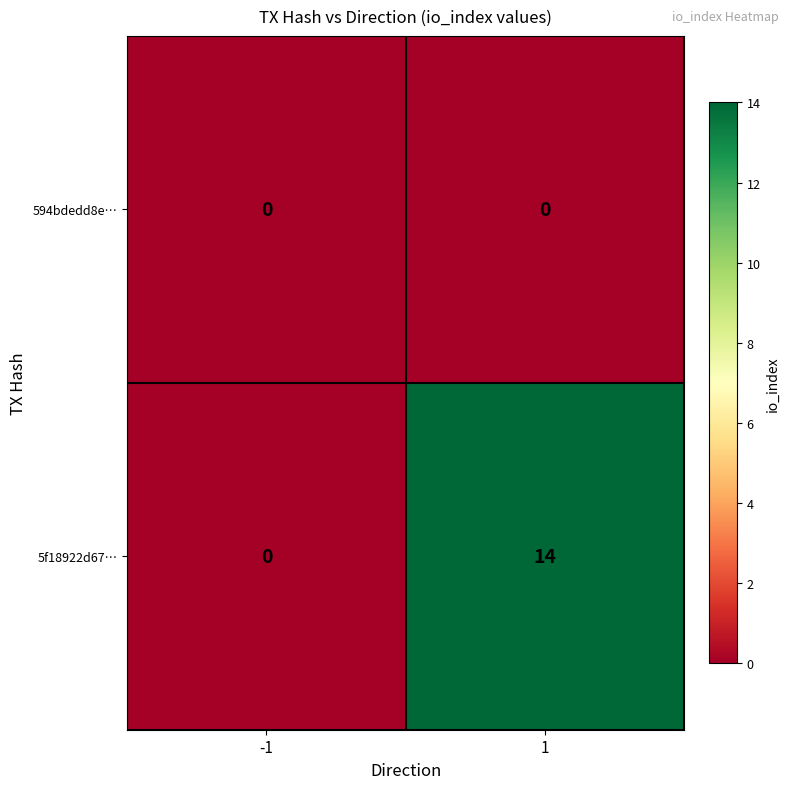

The 594bdedd8e… series shows 0 at -1. True or false?

True